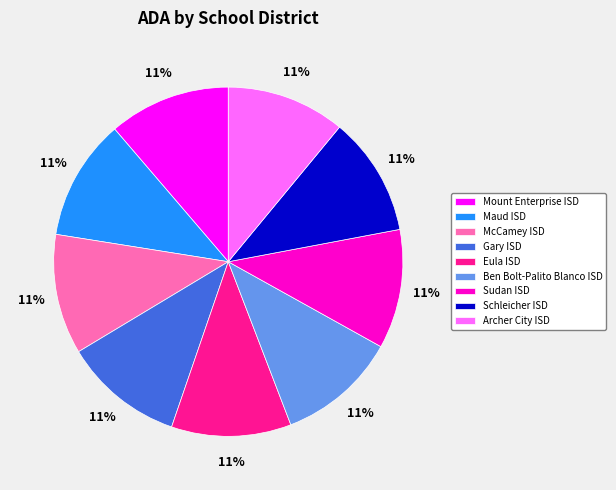

To the nearest percent, what is the combined percentage of Mount Enterprise ISD and Gary ISD?

22%